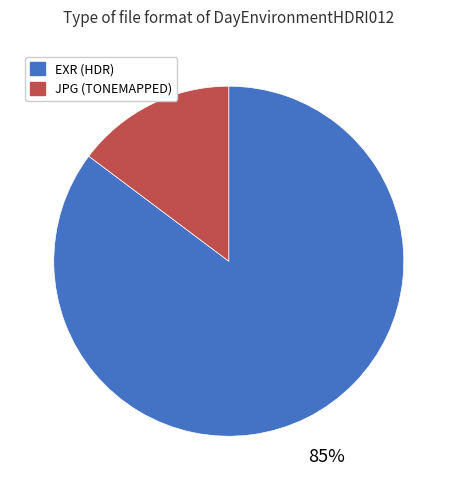

Does any single category account for the majority?

Yes